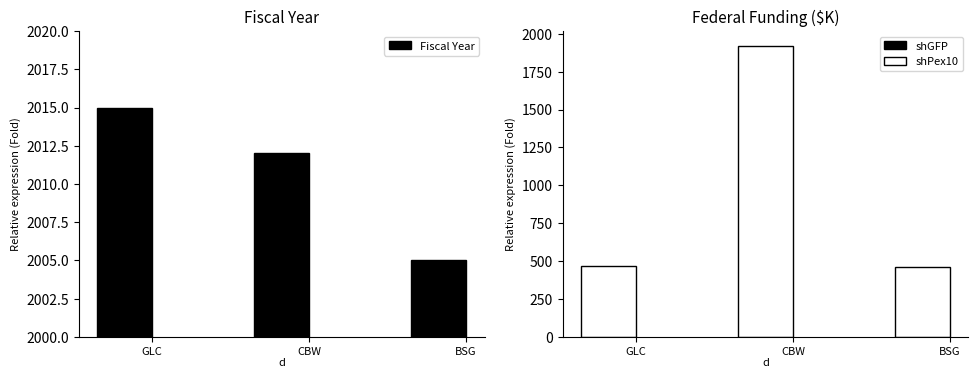

What is the spread (max minus min) of values at BSG?

1541.9